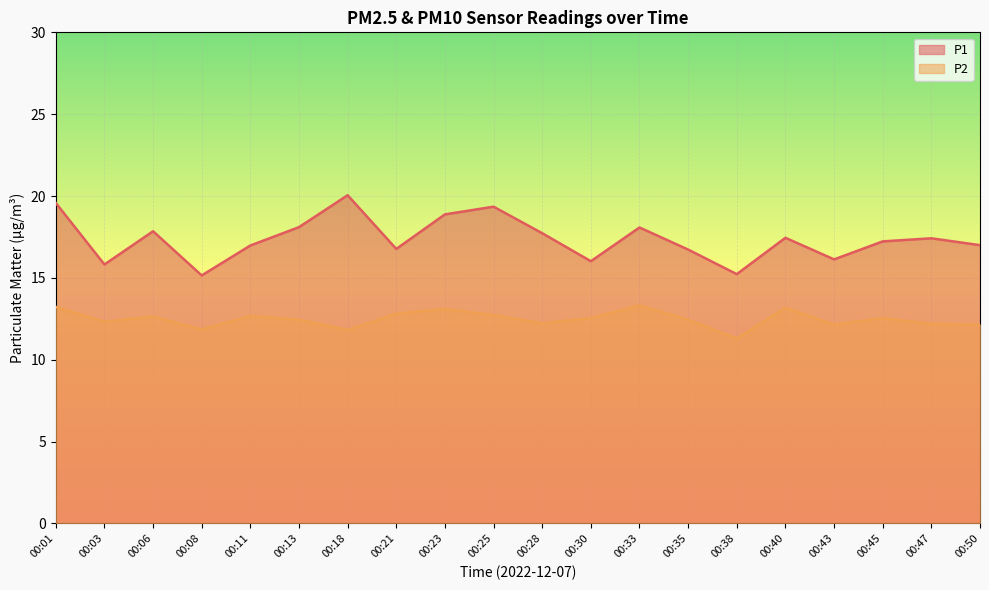

Reading left to right, extract all data points from this chart.

P1: 19.6	15.8	17.9	15.2	17.0	18.1	20.1	16.8	18.9	19.4	17.7	16.0	18.1	16.7	15.2	17.4	16.1	17.2	17.4	17.0
P2: 13.2	12.3	12.7	11.8	12.7	12.4	11.8	12.8	13.1	12.7	12.2	12.6	13.3	12.4	11.3	13.2	12.2	12.6	12.2	12.2